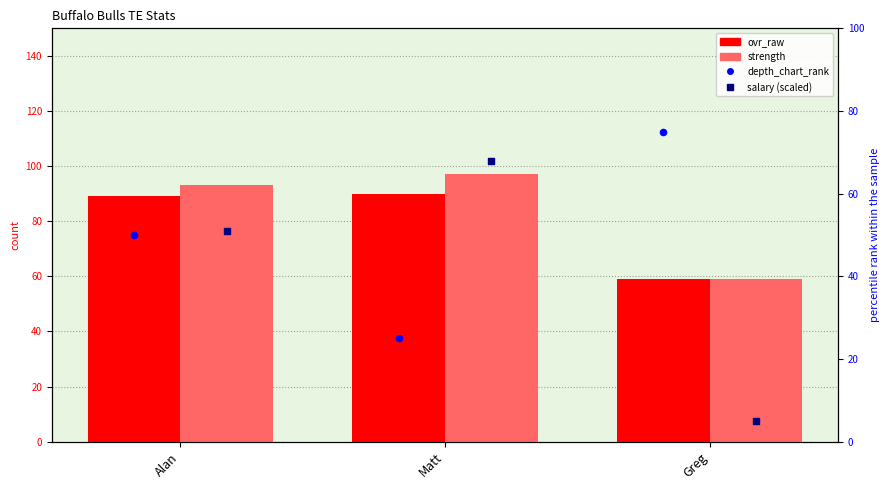

At how many categories does at least one series exceed 81?

2